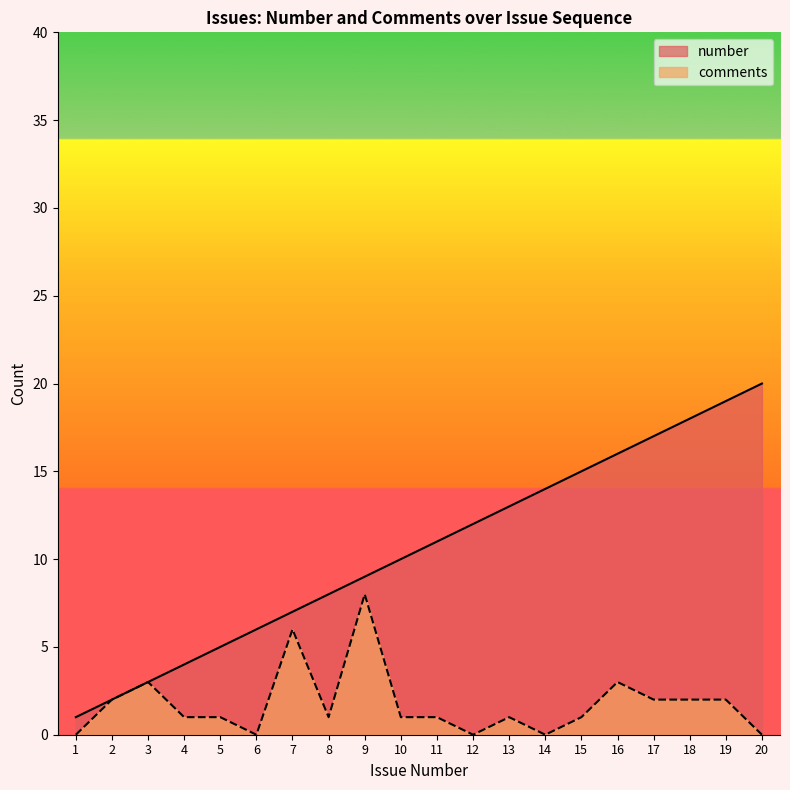

Count the number of data series in this chart.

2